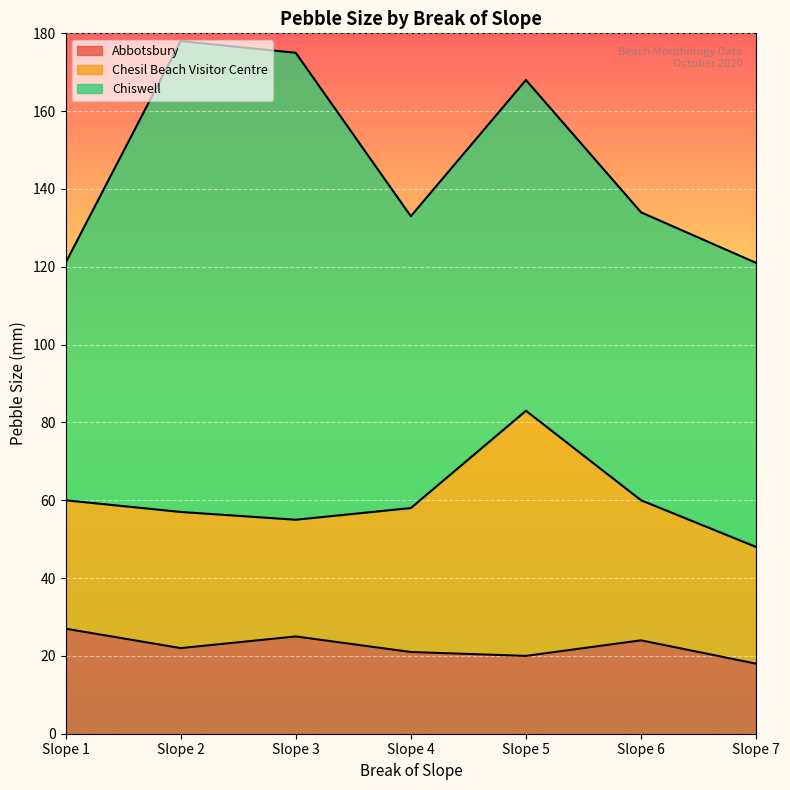

True or false: Abbotsbury has a value of 21 at Slope 4.

True